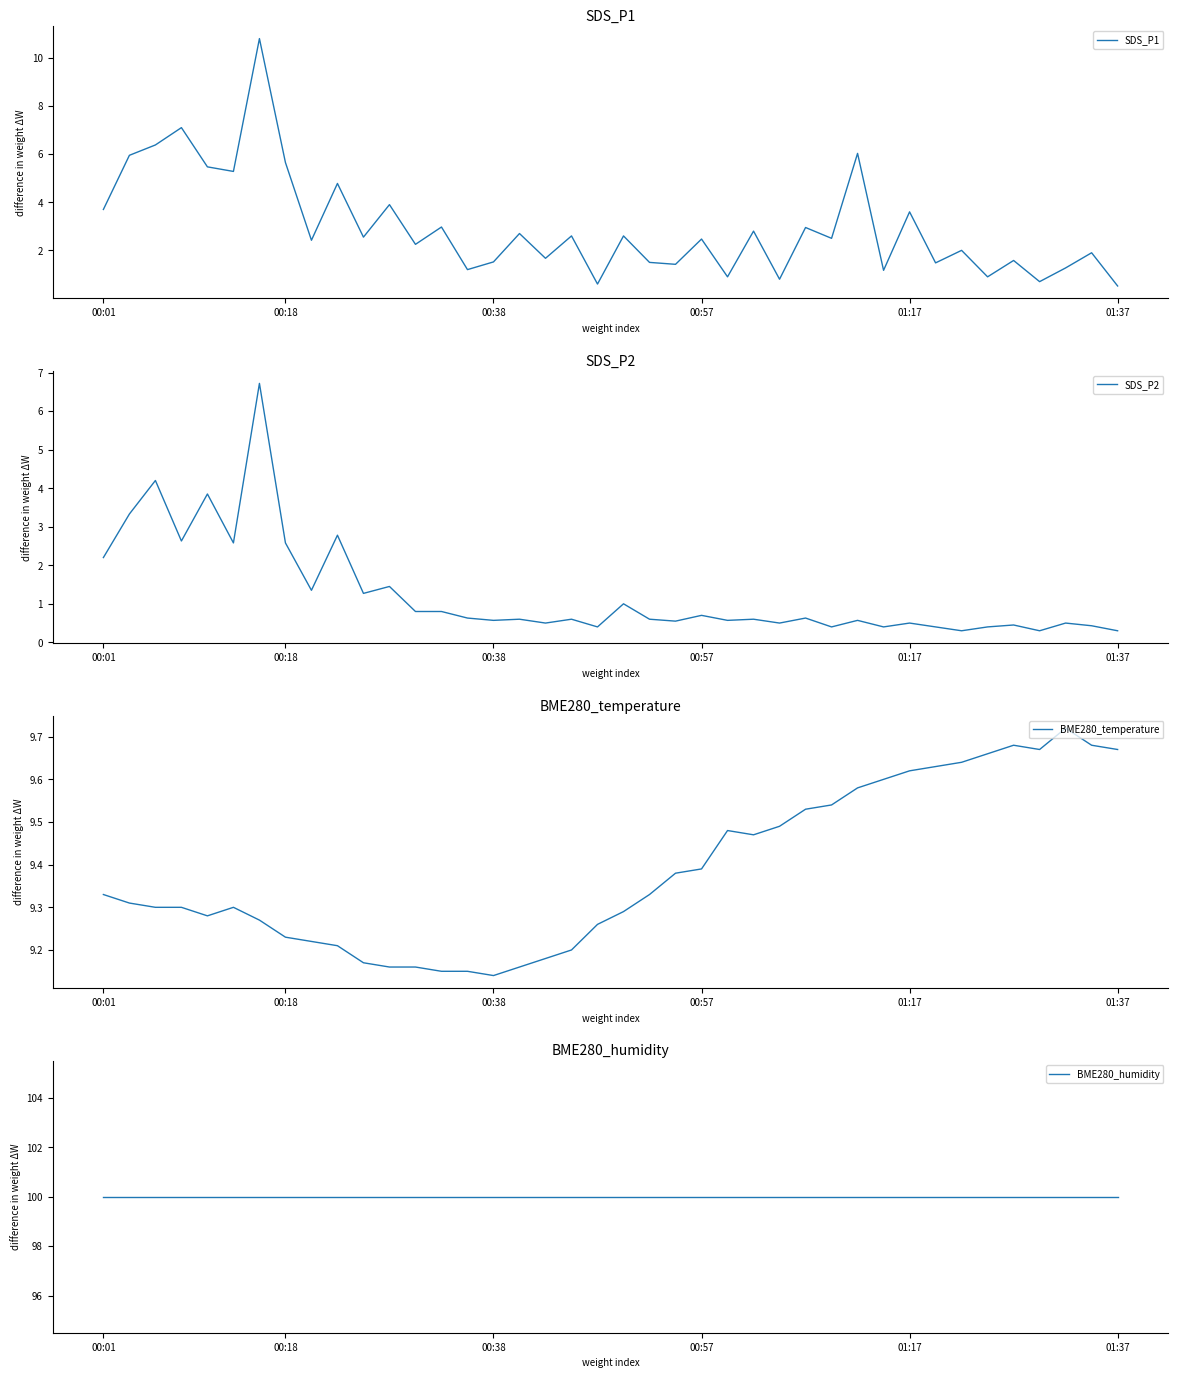

What is the difference between the maximum and minimum values in the SDS_P2 series?

6.4